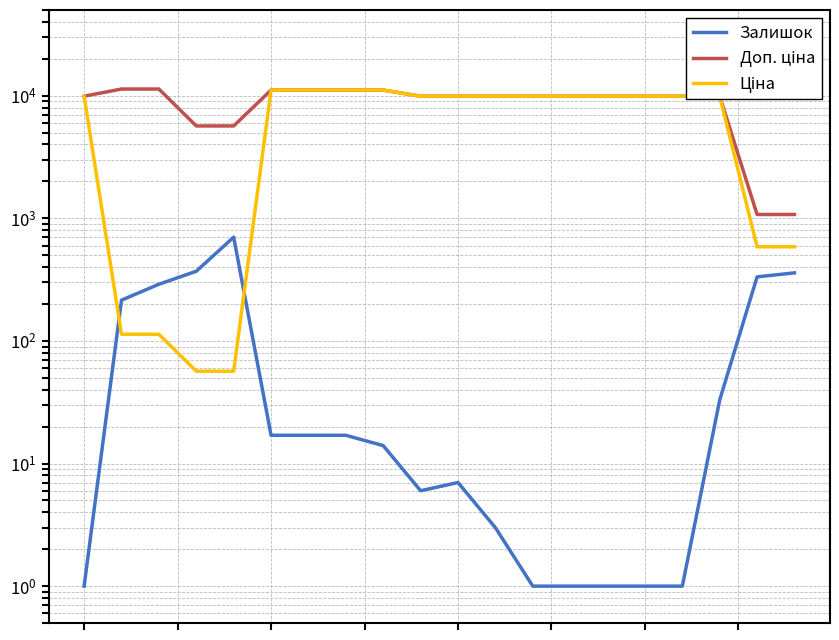

Reading left to right, extract all data points from this chart.

Залишок: 1.0	215.0	290.0	370.0	702.0	17.0	17.0	17.0	14.0	6.0	7.0	3.0	1.0	1.0	1.0	1.0	1.0	33.0	333.0	359.0
Доп. ціна: 9908.5	11334.0	11334.0	5667.0	5667.0	11113.6	11113.6	11113.6	11113.6	9908.5	9908.5	9908.5	9908.5	9908.5	9908.5	9908.5	9908.5	9908.5	1074.5	1074.5
Ціна: 9908.5	113.3	113.3	56.7	56.7	11113.6	11113.6	11113.6	11113.6	9908.5	9908.5	9908.5	9908.5	9908.5	9908.5	9908.5	9908.5	9908.5	586.0	586.0